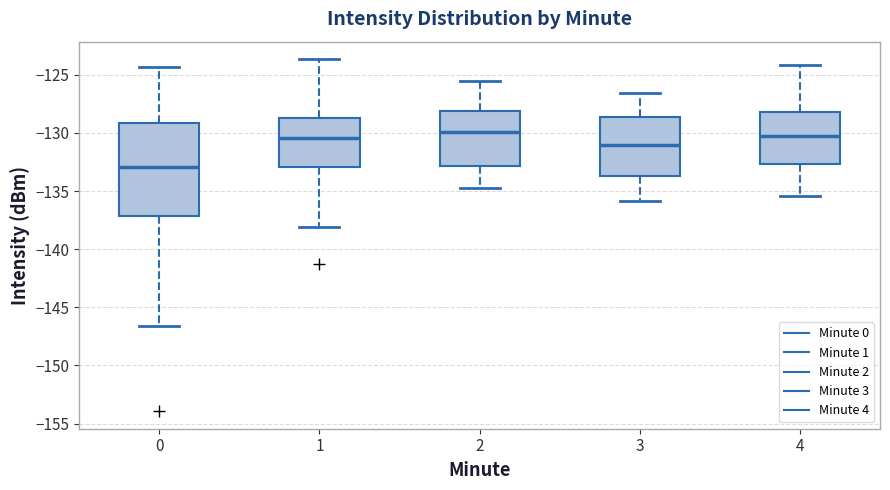

Where does the lower whisker of the box at x = 4 end on the y-axis? The values are not printed on the chart, so give them approximately, as read against the axis.

-135.5